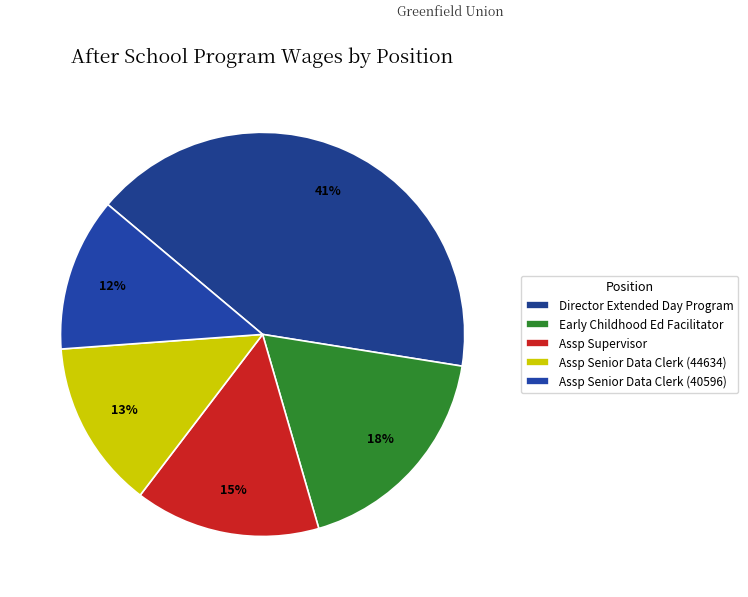

Combined, do Director Extended Day Program and Assp Supervisor account for over 50%?

Yes